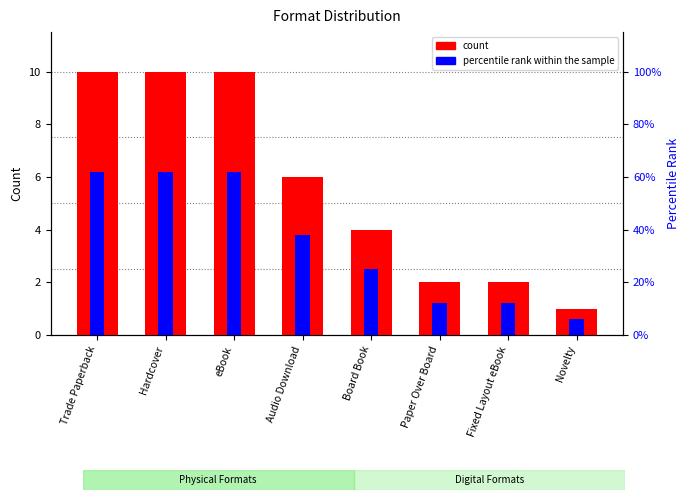

At which category is the sum across all series the highest?

Trade Paperback